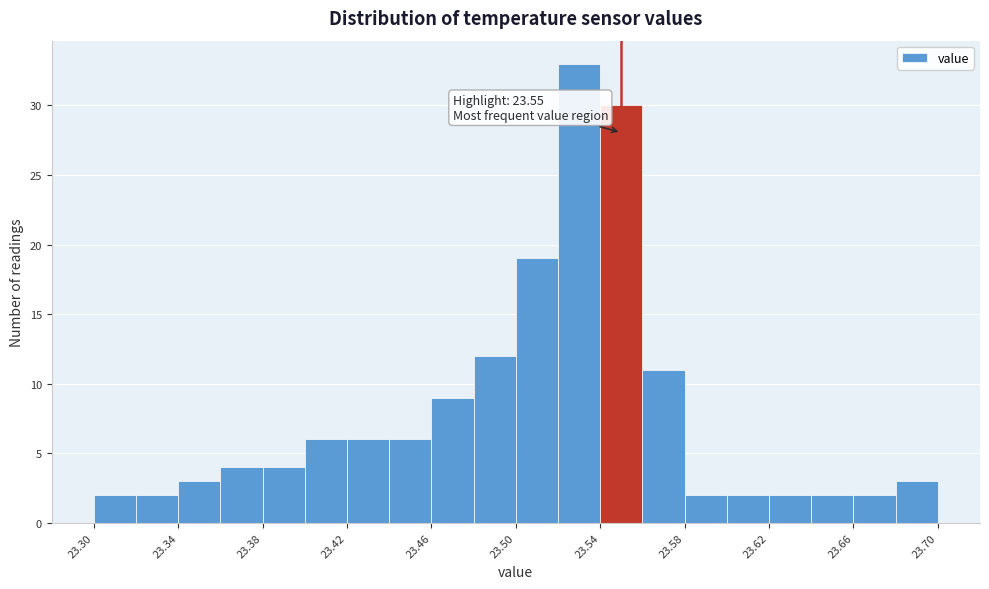

Which range on the x-axis has the tallest bar?

23.52 to 23.54